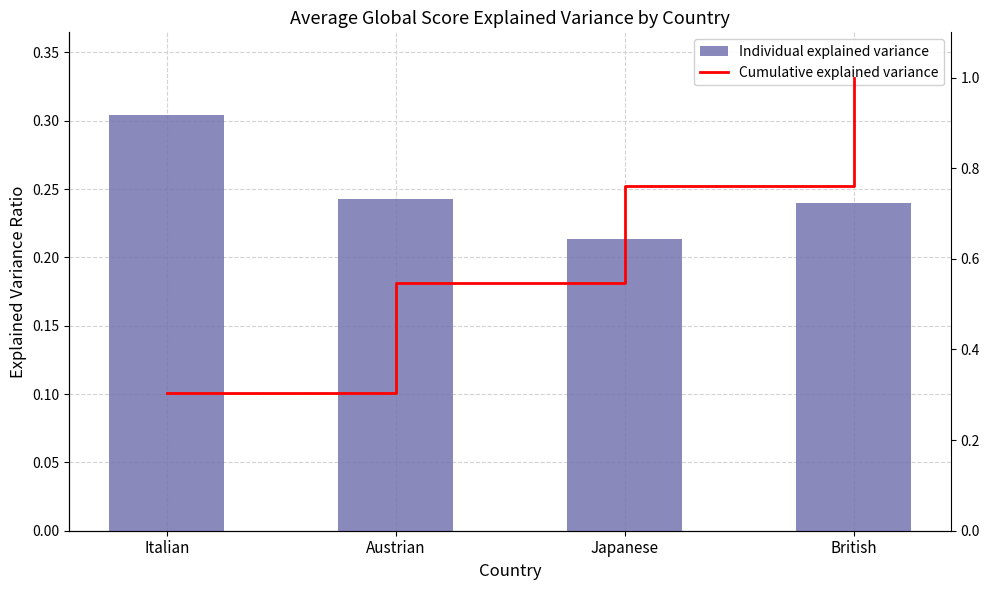

Read the Individual explained variance value at Japanese.

0.2